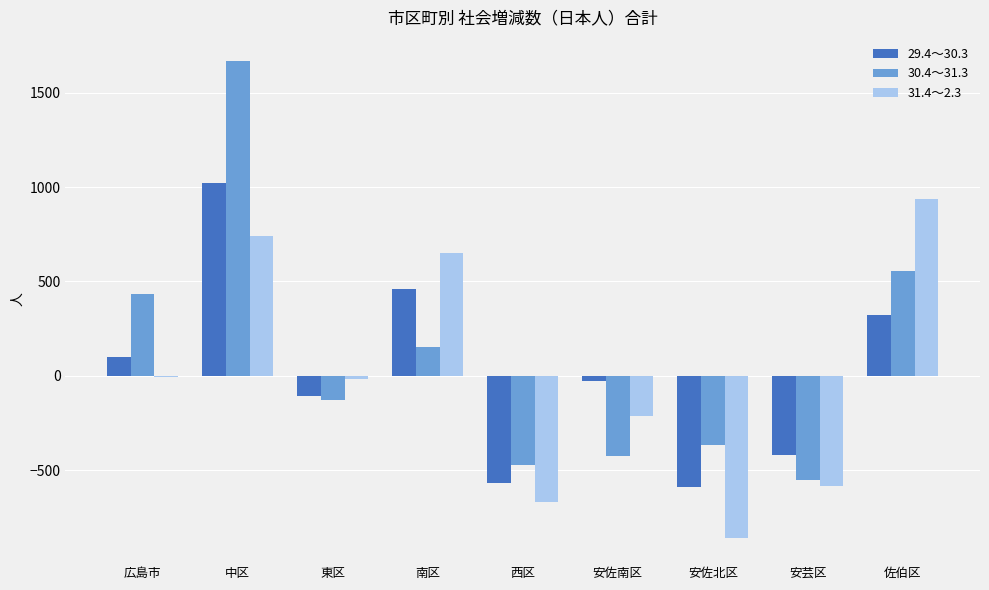

What is the greatest value displayed?

1669